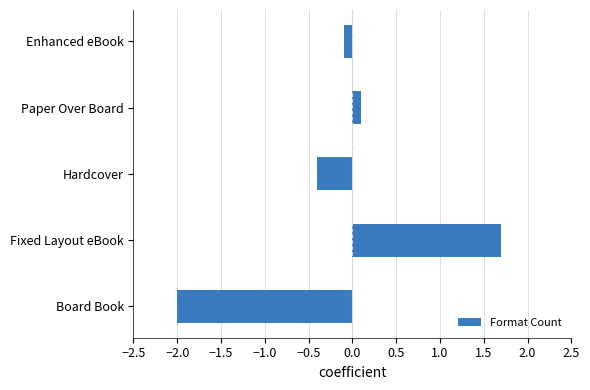

At which category does the chart reach its peak across all series?

Fixed Layout eBook